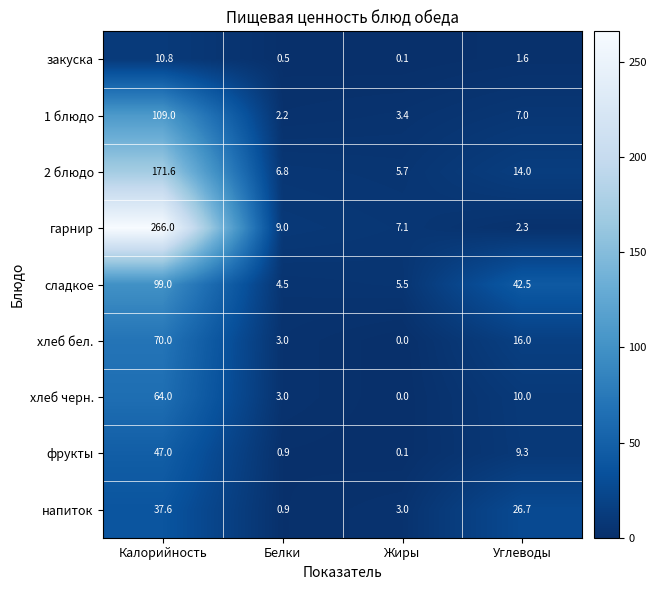

What is the total value across all series at Жиры?

24.9